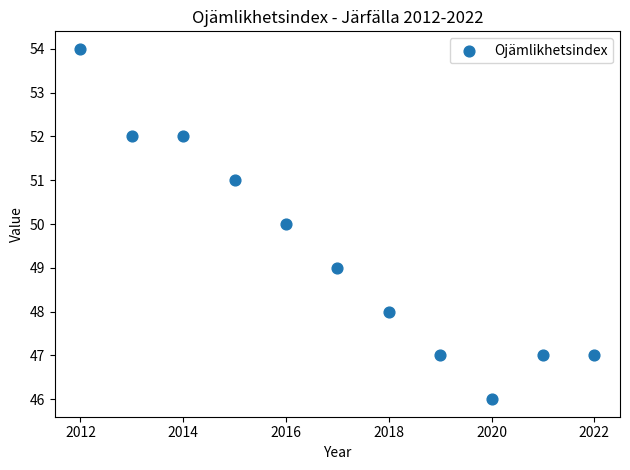

What is the range of X values (max minus min)?

10